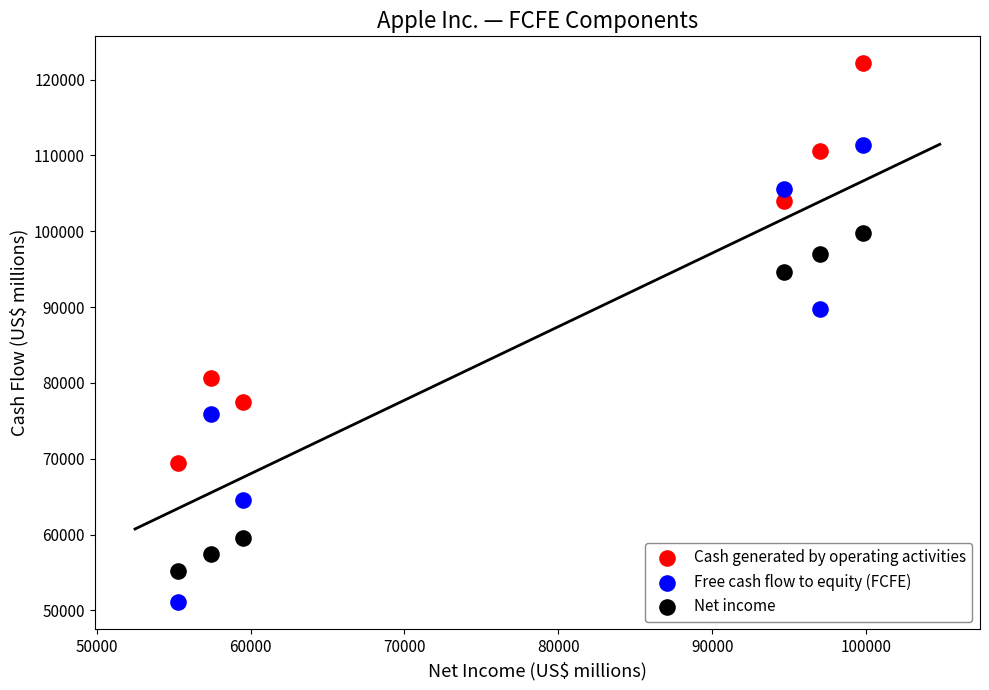

Which series reaches the maximum Y coordinate?

Cash generated by operating activities